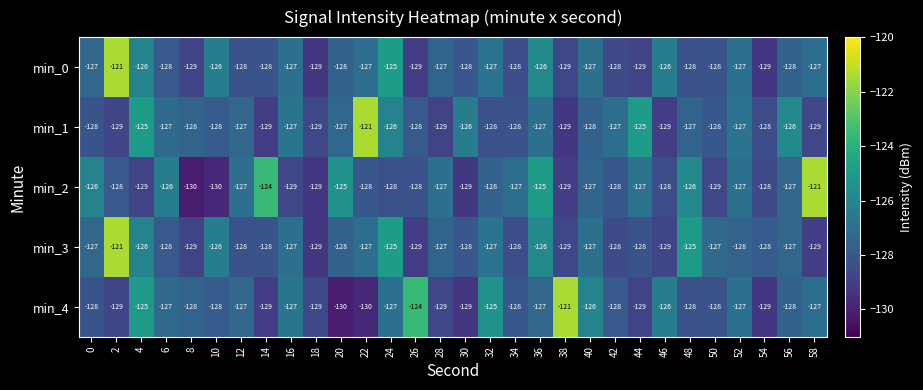

True or false: min_1 has a value of -48 at 38.

False